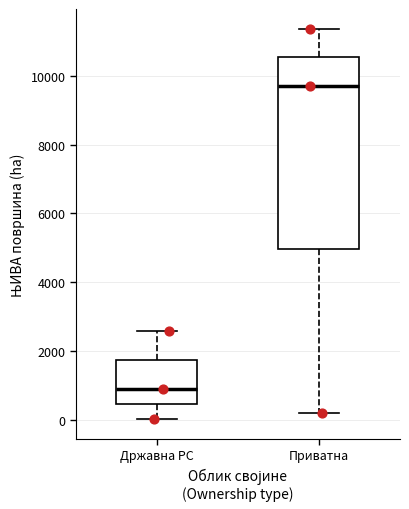

Where does the lower whisker of the box for Приватна end on the y-axis? The values are not printed on the chart, so give them approximately, as read against the axis.

200